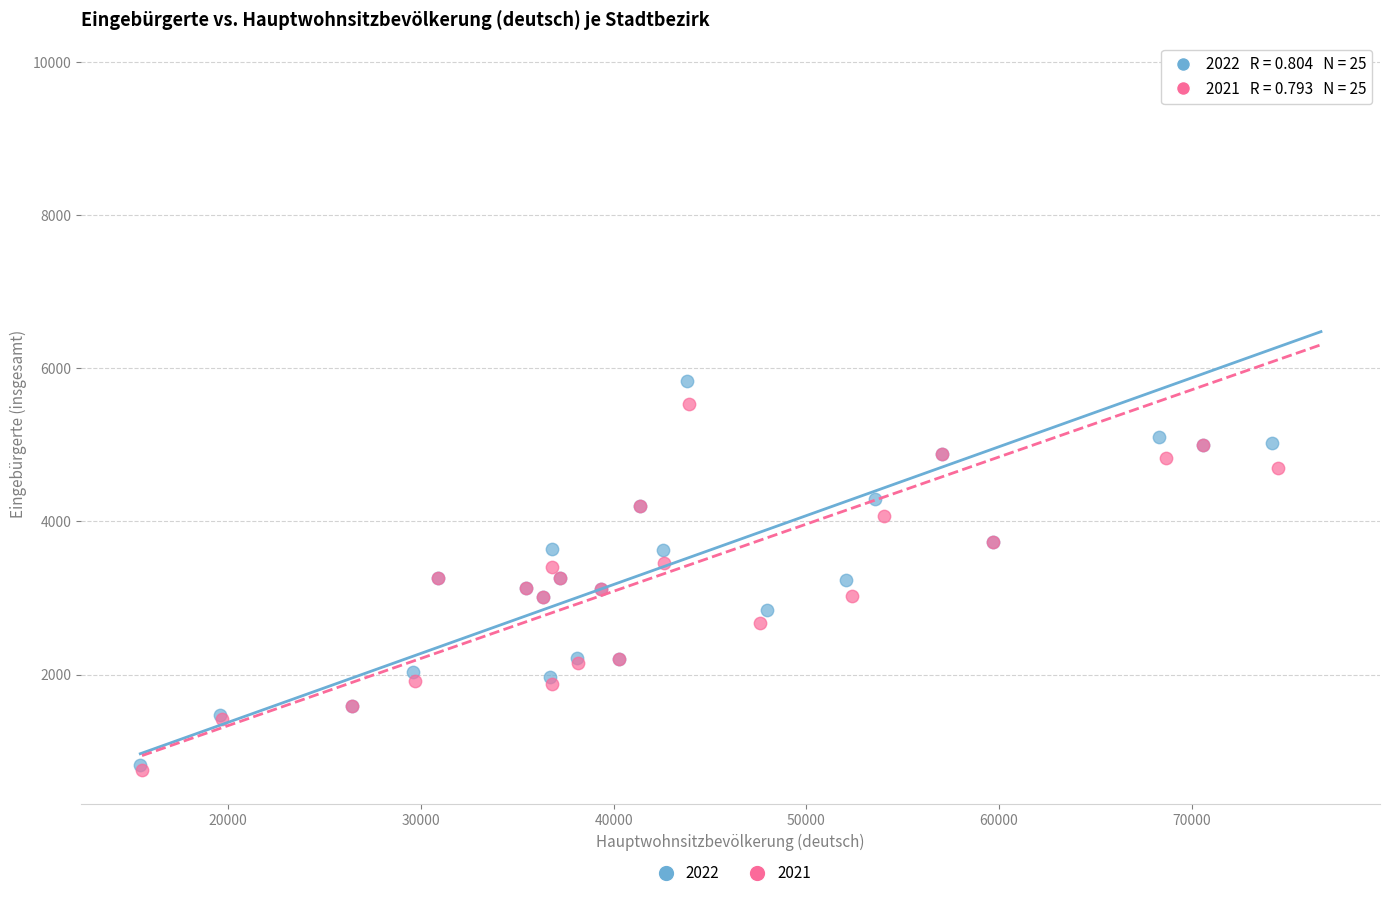

Which series has the widest spread of Y values?

2021